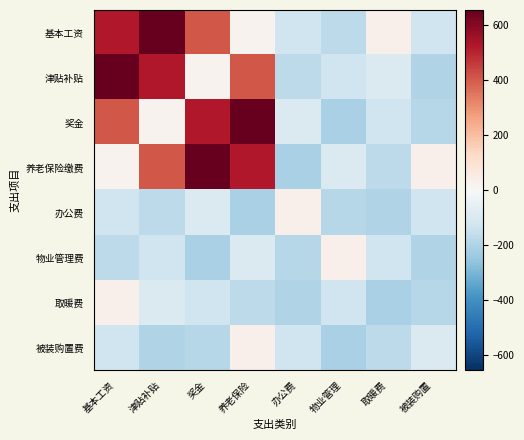

Rank the series at 物业管理 from lowest to highest value.

奖金, 被装购置费, 办公费, 基本工资, 津贴补贴, 取暖费, 养老保险缴费, 物业管理费